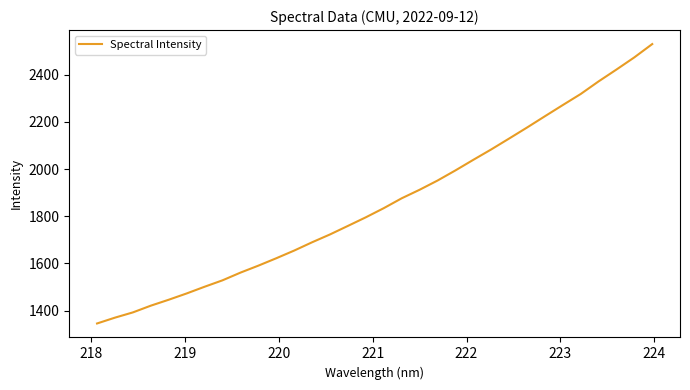

What is the difference between the maximum and minimum values?

1185.0